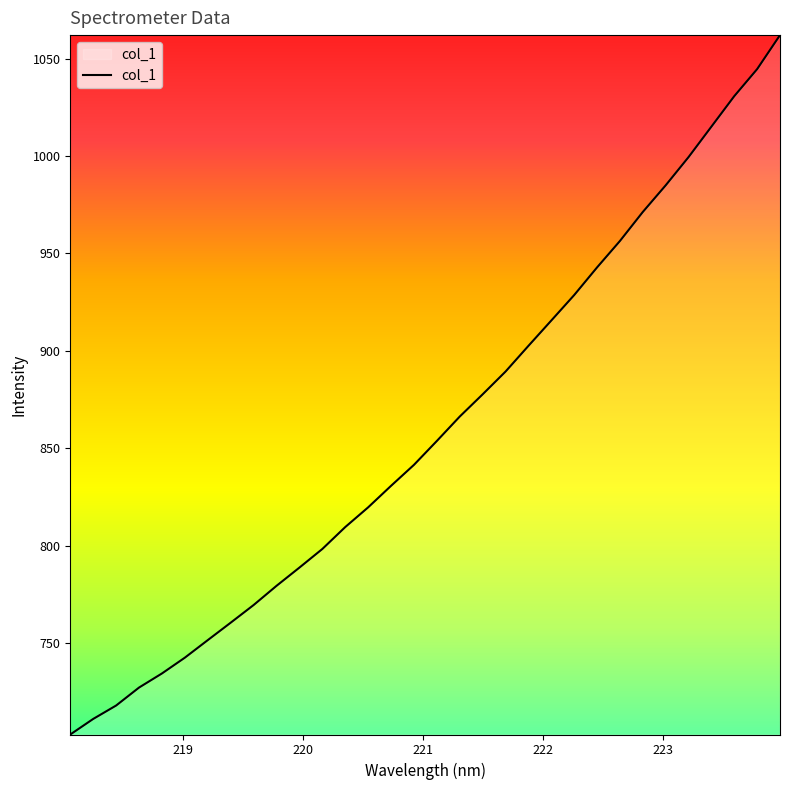

What is the difference between the maximum and minimum values?

358.9